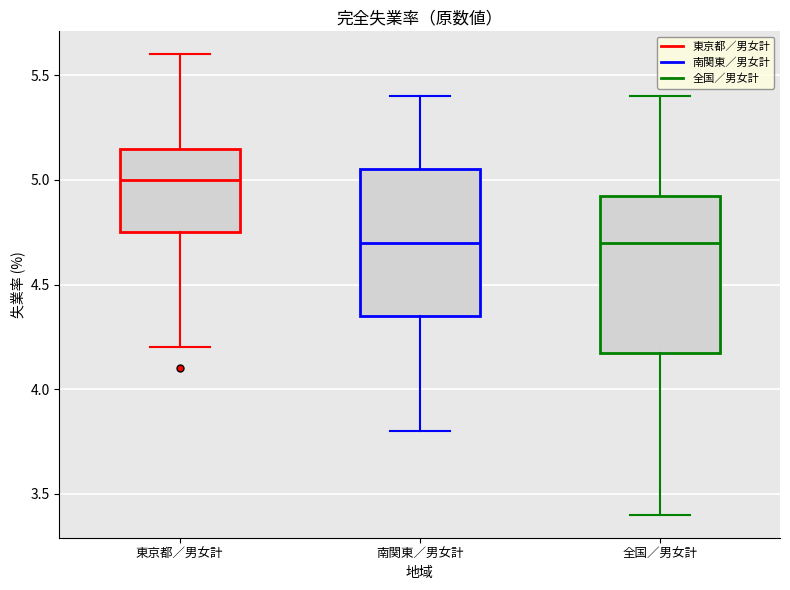

Where does the lower whisker of the box for 全国／男女計 end on the y-axis? The values are not printed on the chart, so give them approximately, as read against the axis.

3.40